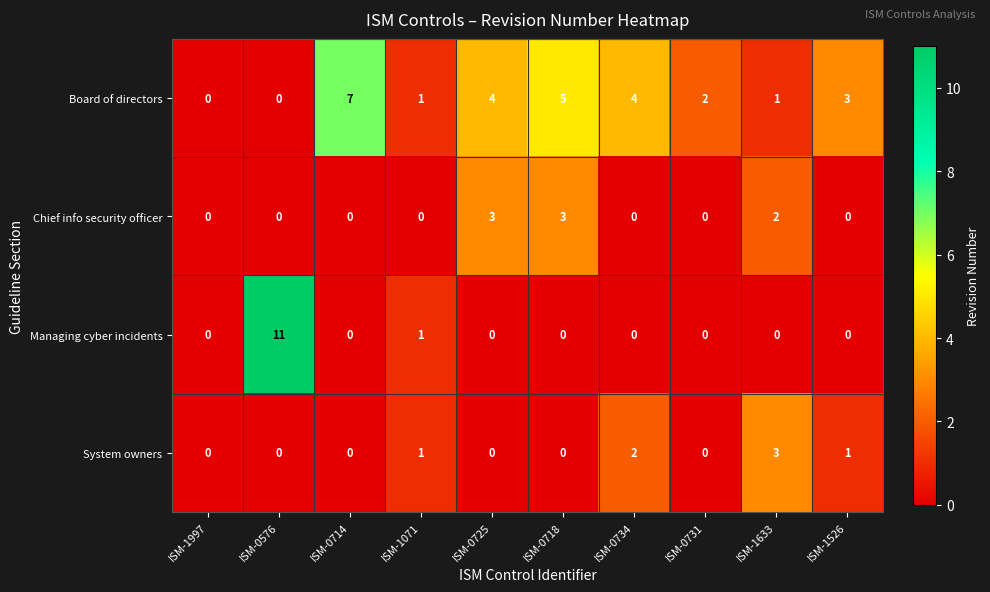

What is the sum of all Board of directors values?

27